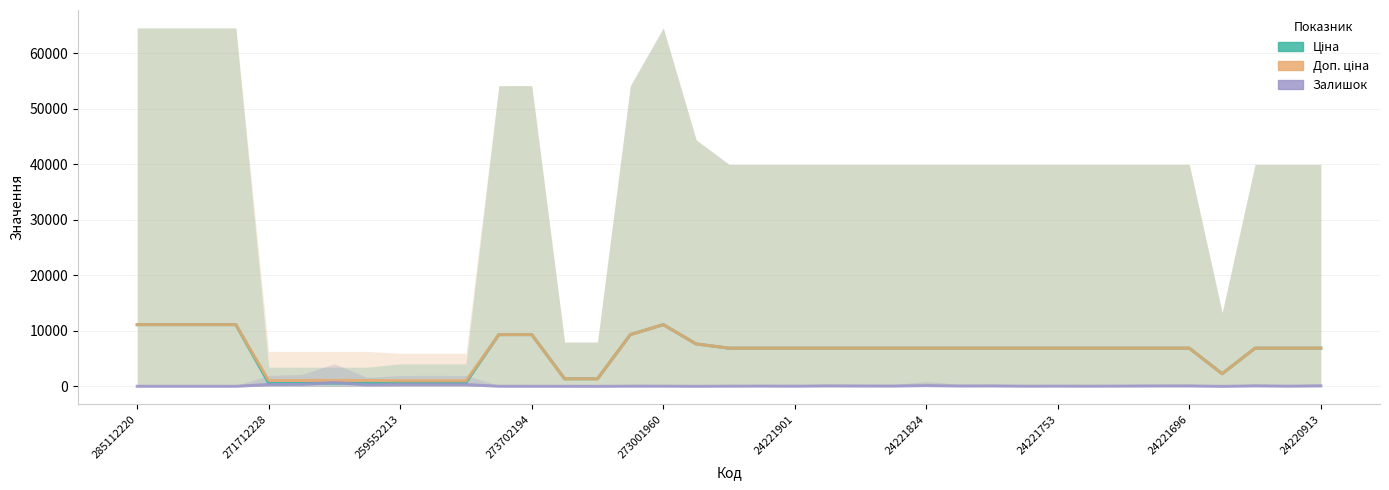

What is the minimum value shown in the chart?

3.0